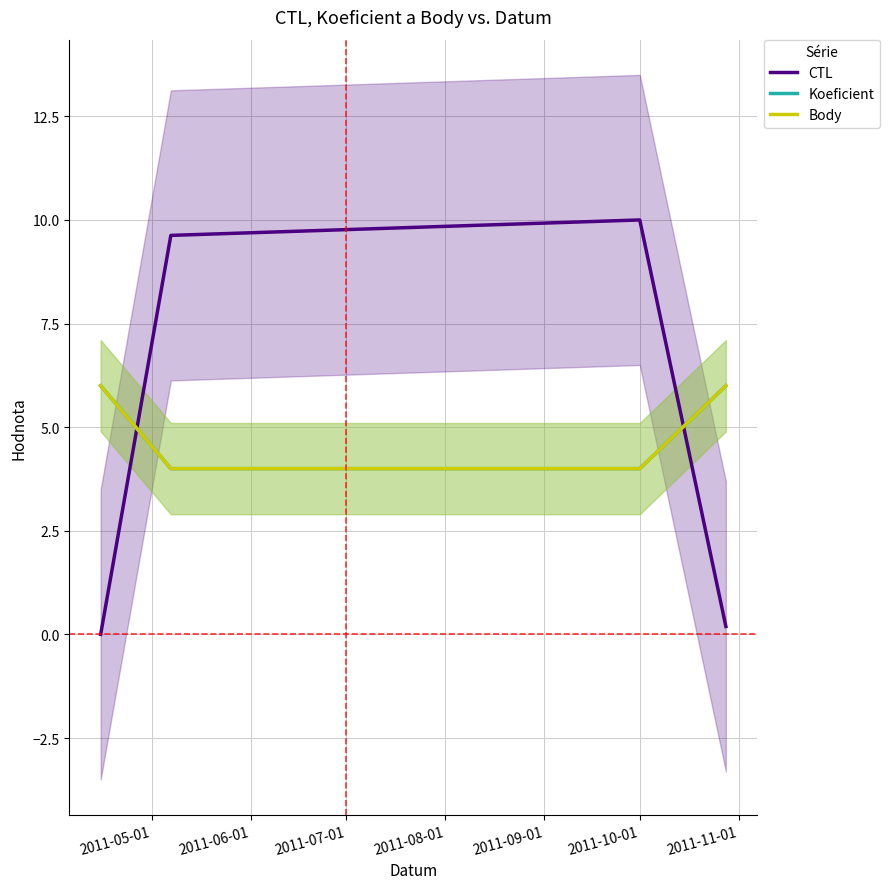

Count the number of categories in the chart.

4